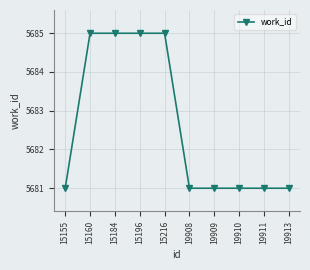

What is the greatest value displayed?

5685